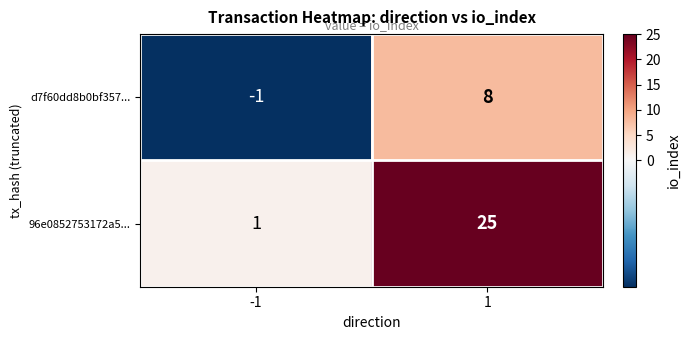

How many data points in d7f60dd8b0bf357... are less than 8?

1